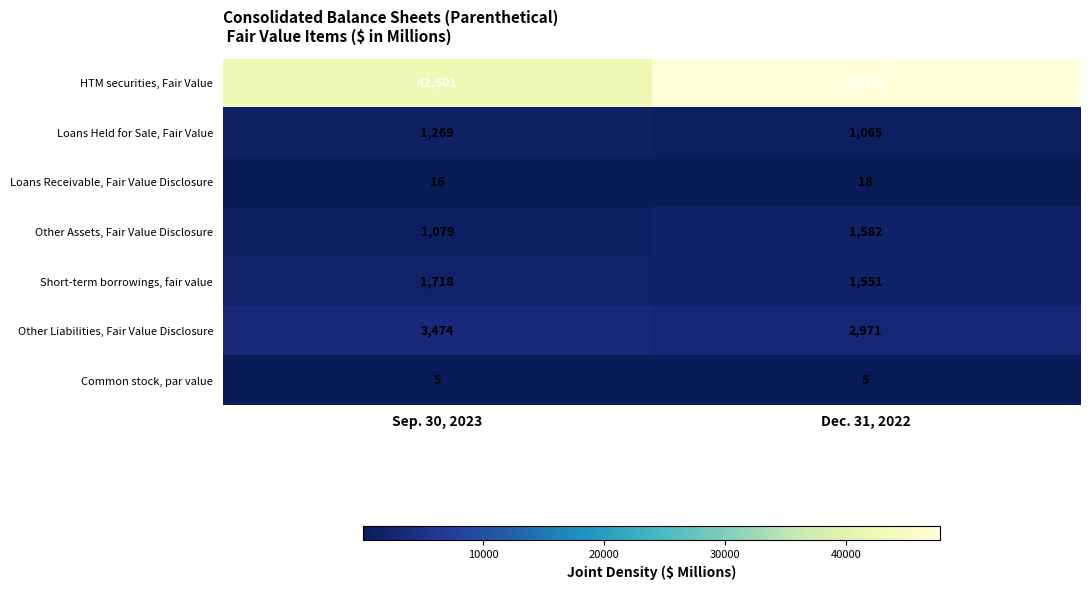

Read the Loans Receivable, Fair Value Disclosure value at Dec. 31, 2022.

18